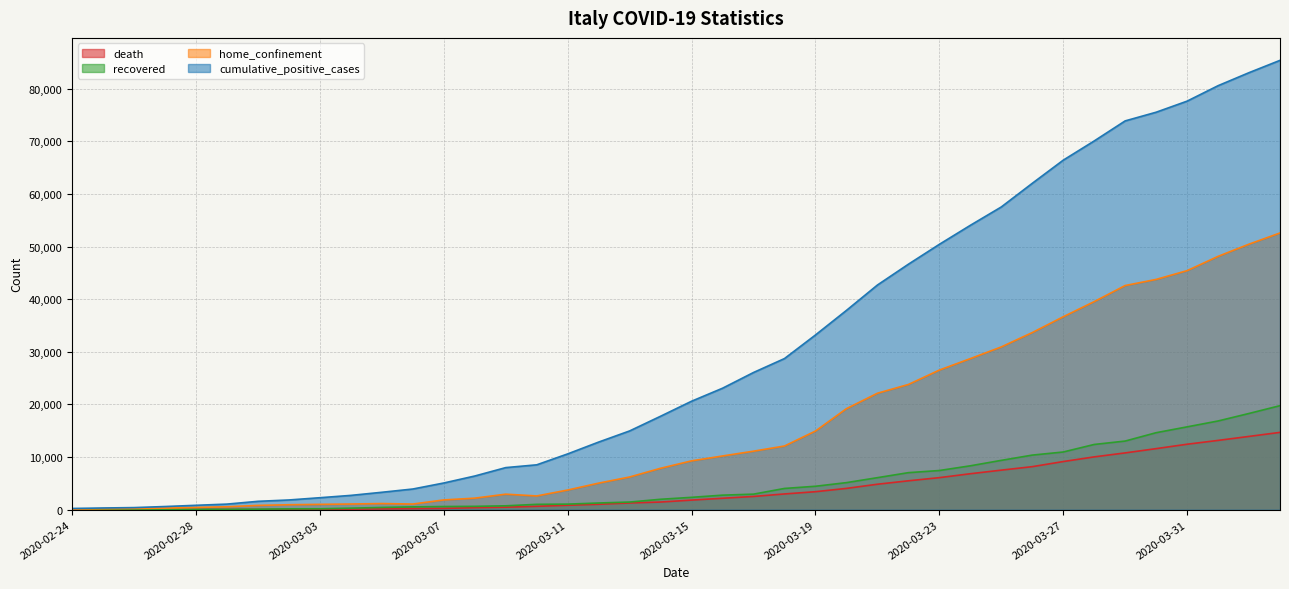

How many lines are shown in the chart?

4